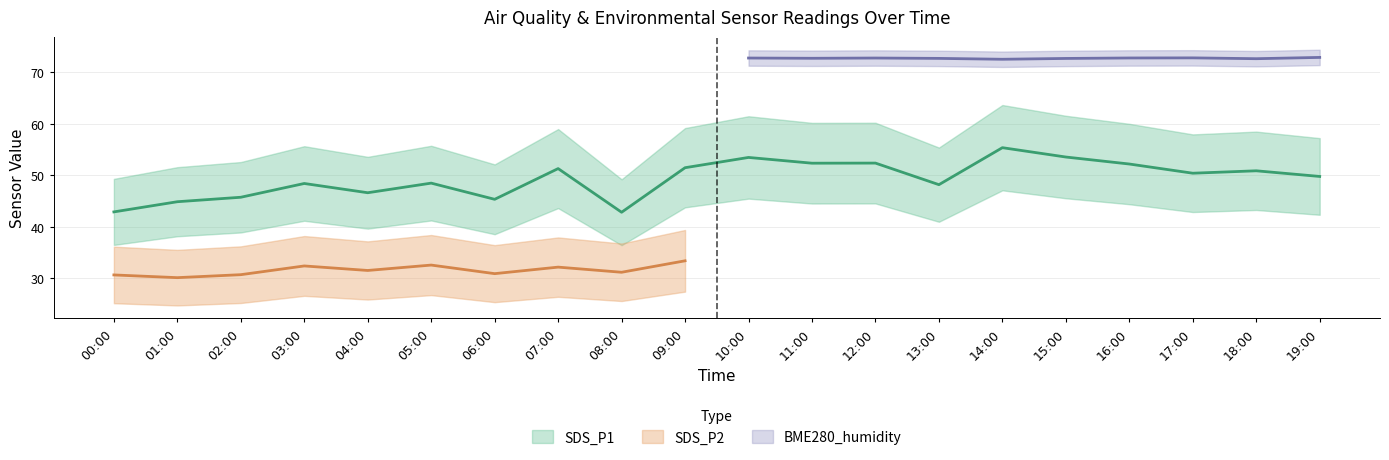

Where is the first local maximum for SDS_P2?

03:00